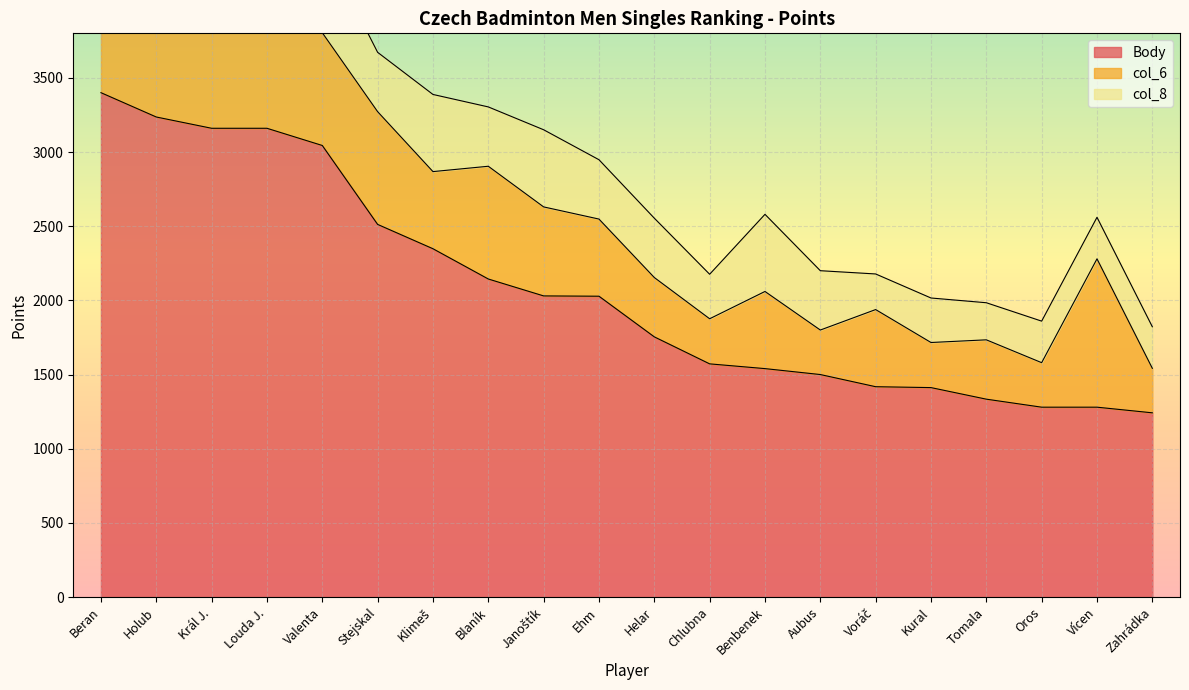

How many data points in col_6 are less than 520?

7